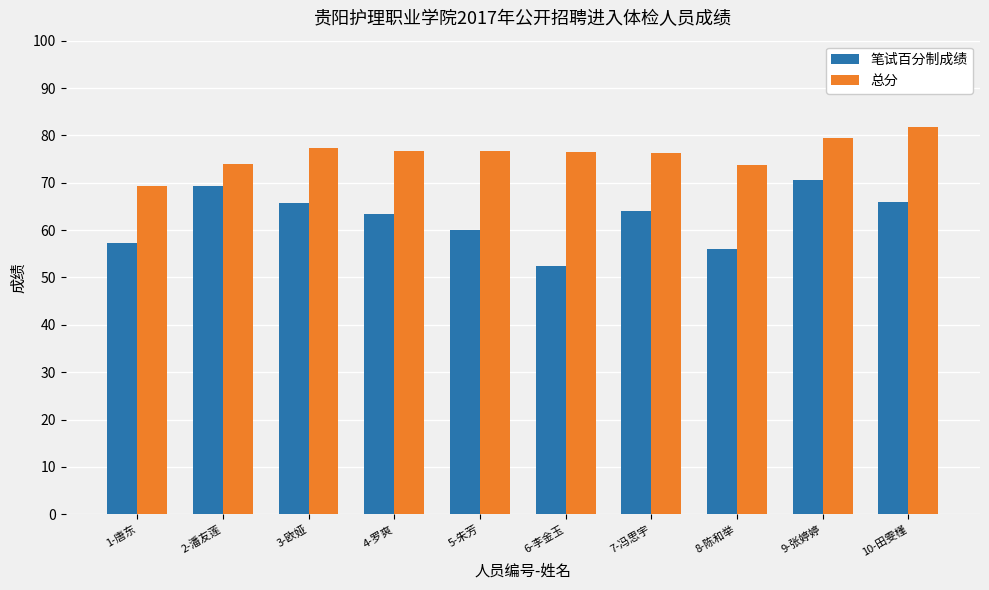

What is the value of the 笔试百分制成绩 bar at the 4th from the left?

63.3